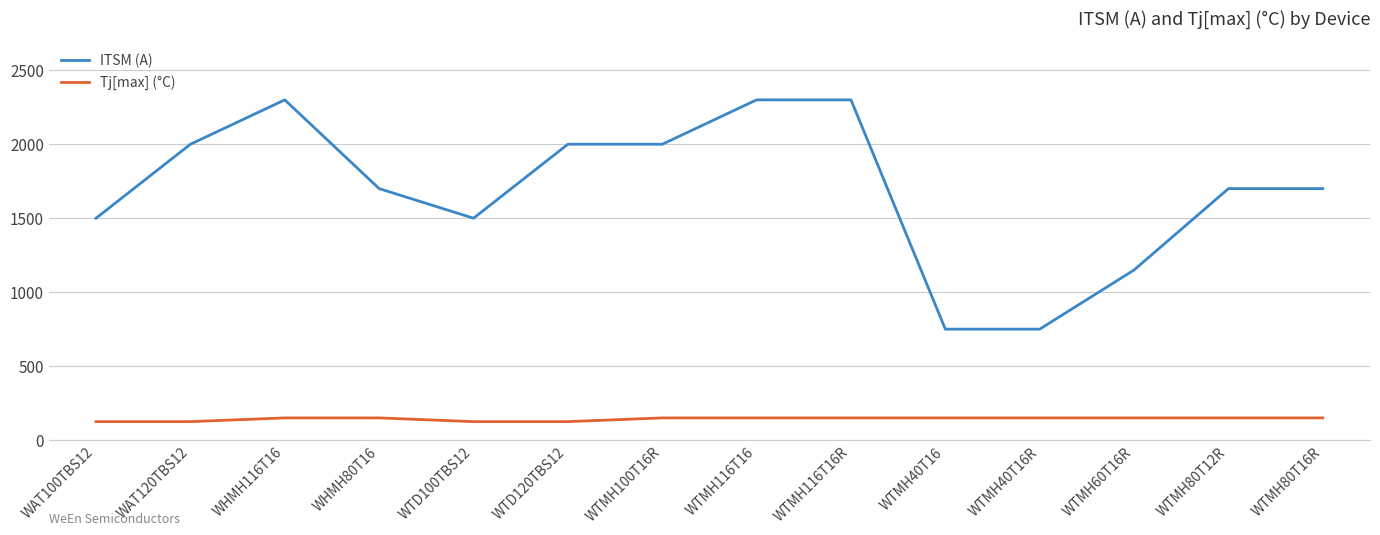

What is the greatest value displayed?

2300